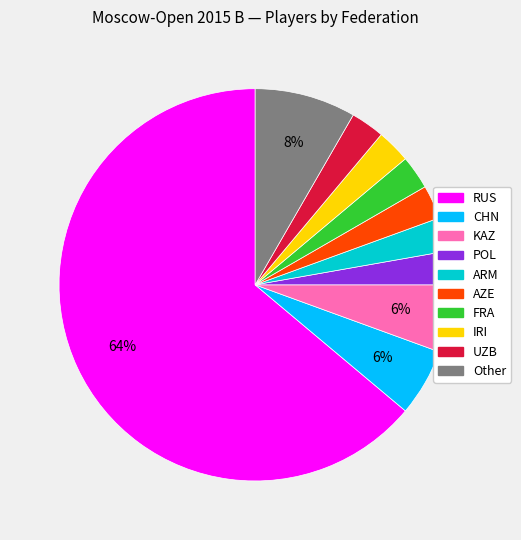

Which has a higher value, KAZ or ARM?

KAZ